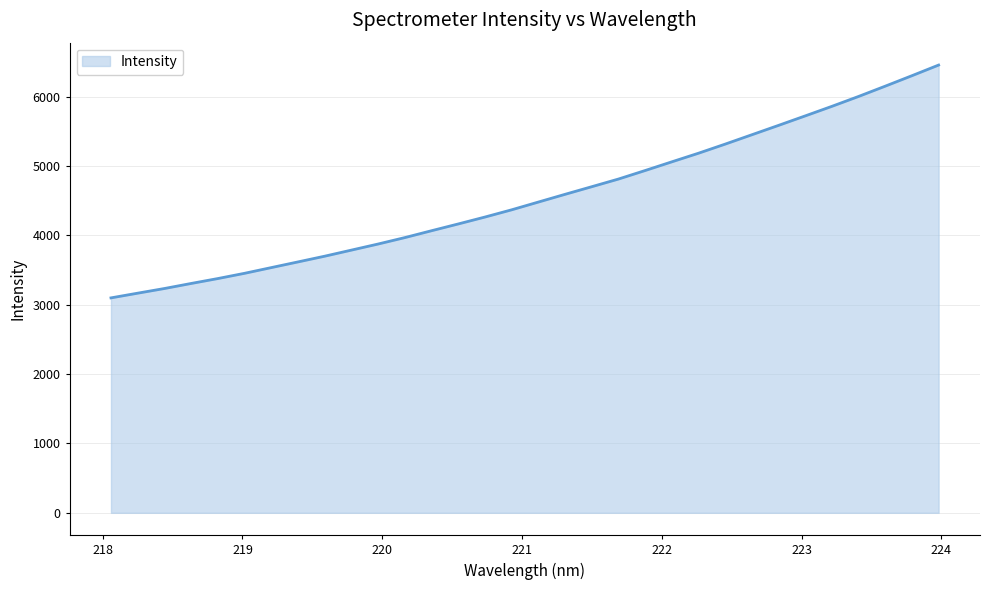

True or false: there are more than 1 points higher than both neighbors.

False